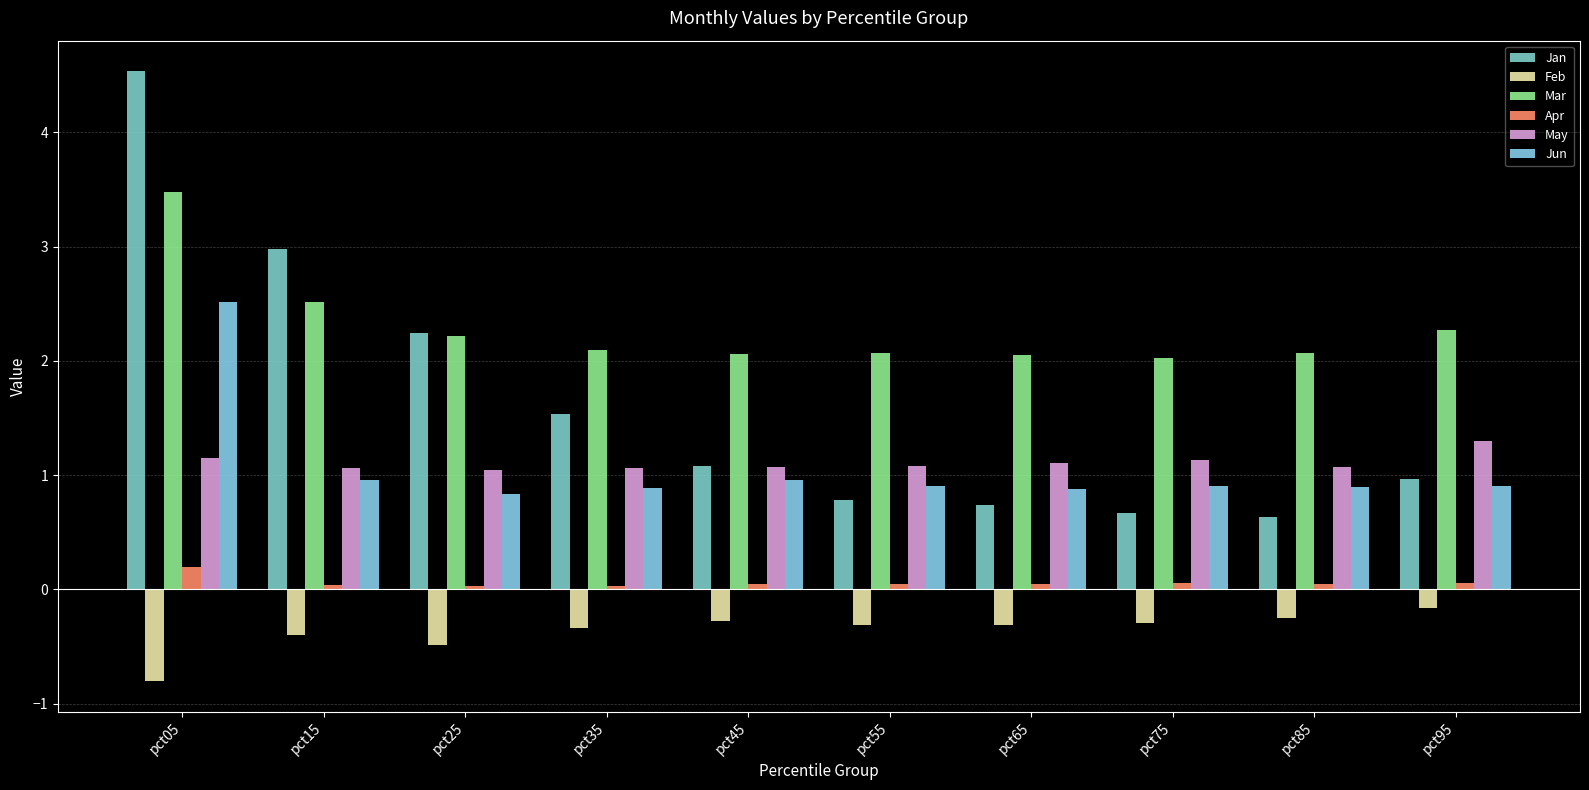

What is the value of the Apr bar at the 8th from the left?

0.1